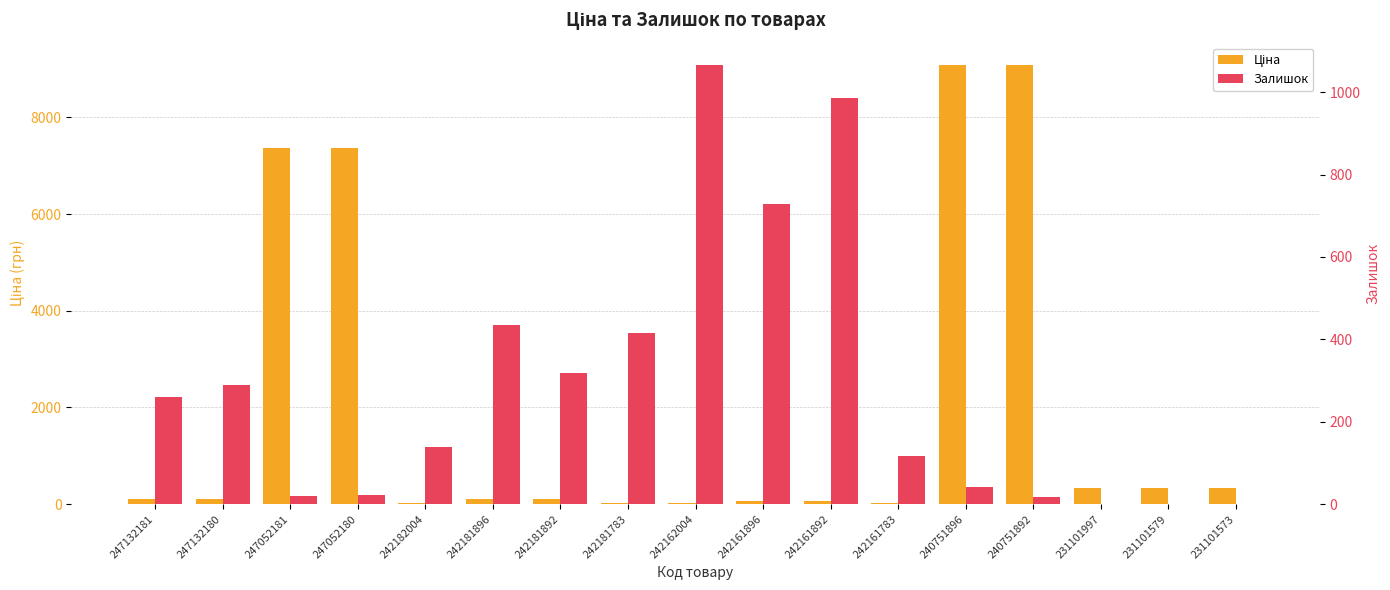

Reading left to right, what are all the values shown in this chart?

Ціна: 247132181=110.5	247132180=110.5	247052181=7360.2	247052180=7360.2	242182004=30.9	242181896=110.5	242181892=110.5	242181783=30.9	242162004=15.5	242161896=55.3	242161892=55.3	242161783=15.5	240751896=9092.0	240751892=9092.0	231101997=331.0	231101579=331.0	231101573=331.0
Залишок: 247132181=260.0	247132180=290.0	247052181=20.0	247052180=21.0	242182004=139.0	242181896=434.0	242181892=319.0	242181783=416.0	242162004=1067.0	242161896=729.0	242161892=985.0	242161783=116.0	240751896=41.0	240751892=18.0	231101997=0.0	231101579=0.0	231101573=0.0